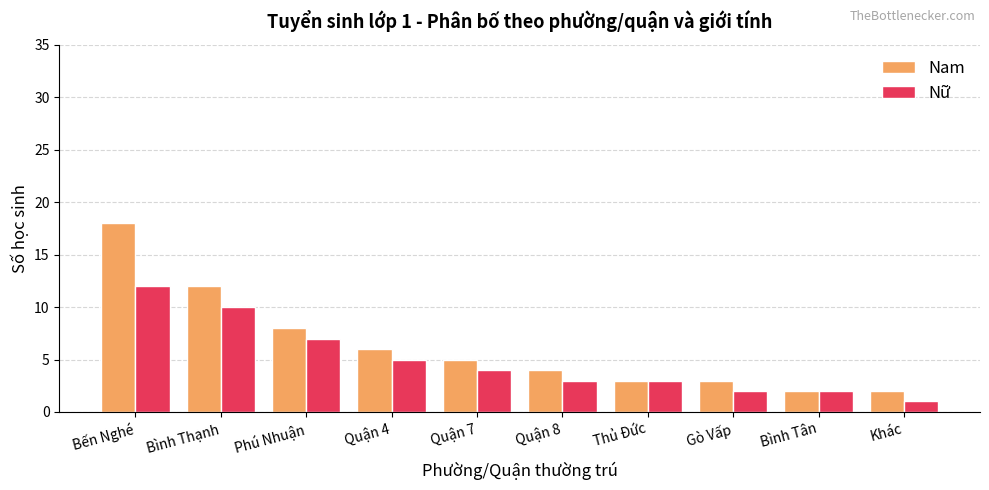

What are all the series names shown in the legend?

Nam, Nữ